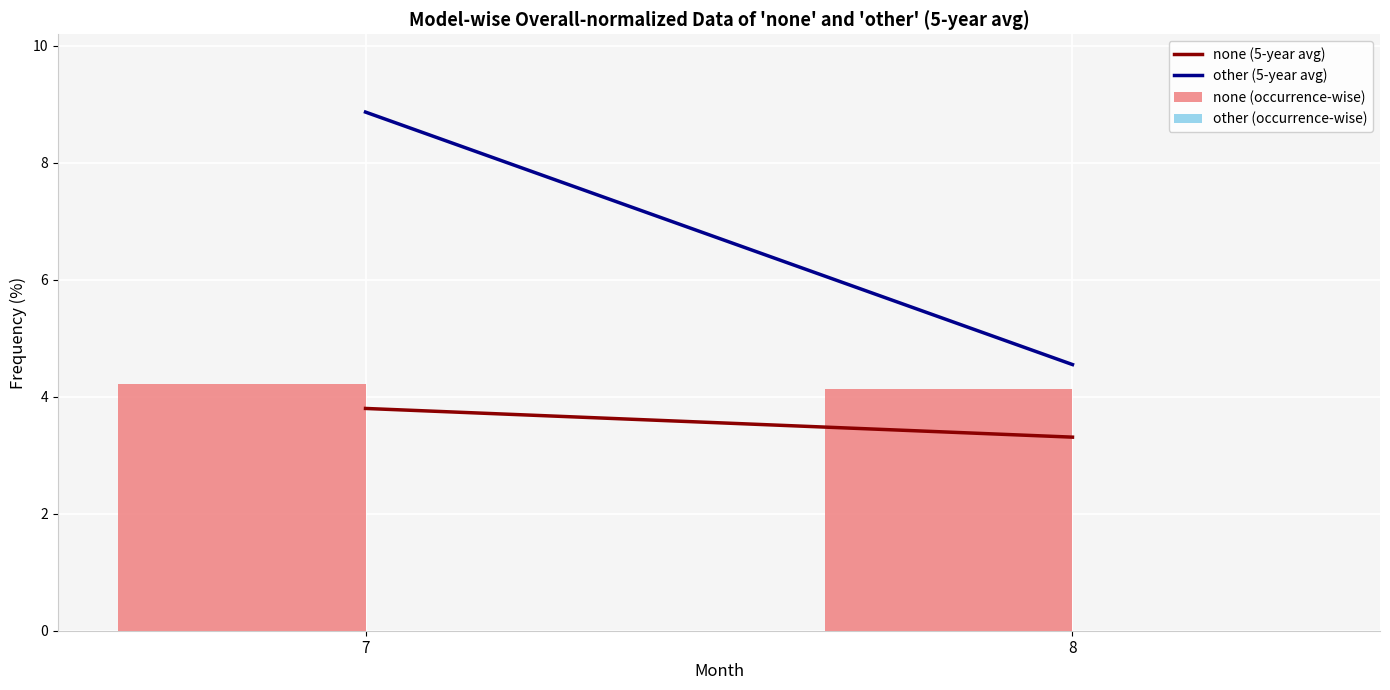

Reading left to right, list all the values displayed in this chart.

7=4.2	8=4.1